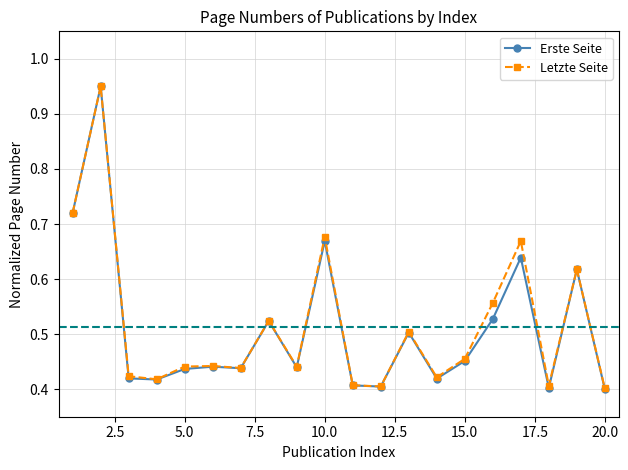

At how many categories does at least one series exceed 0?

20